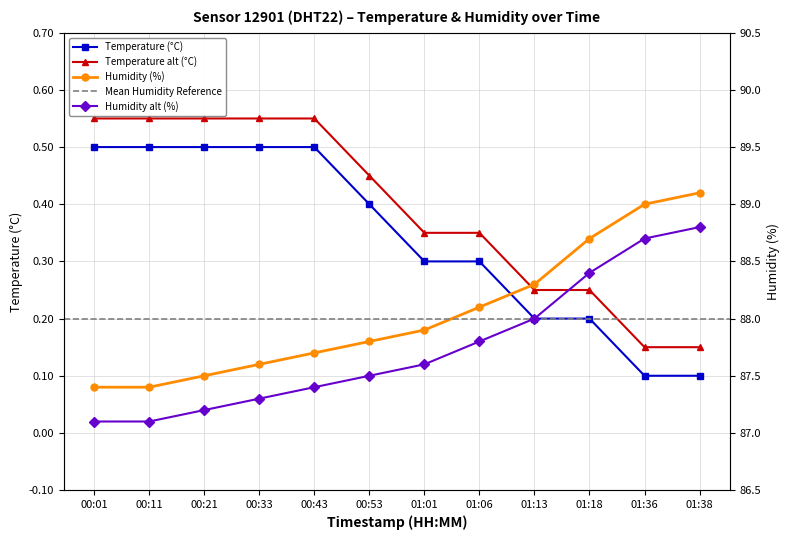

Which series changed the most between 00:43 and 01:36?

humidity